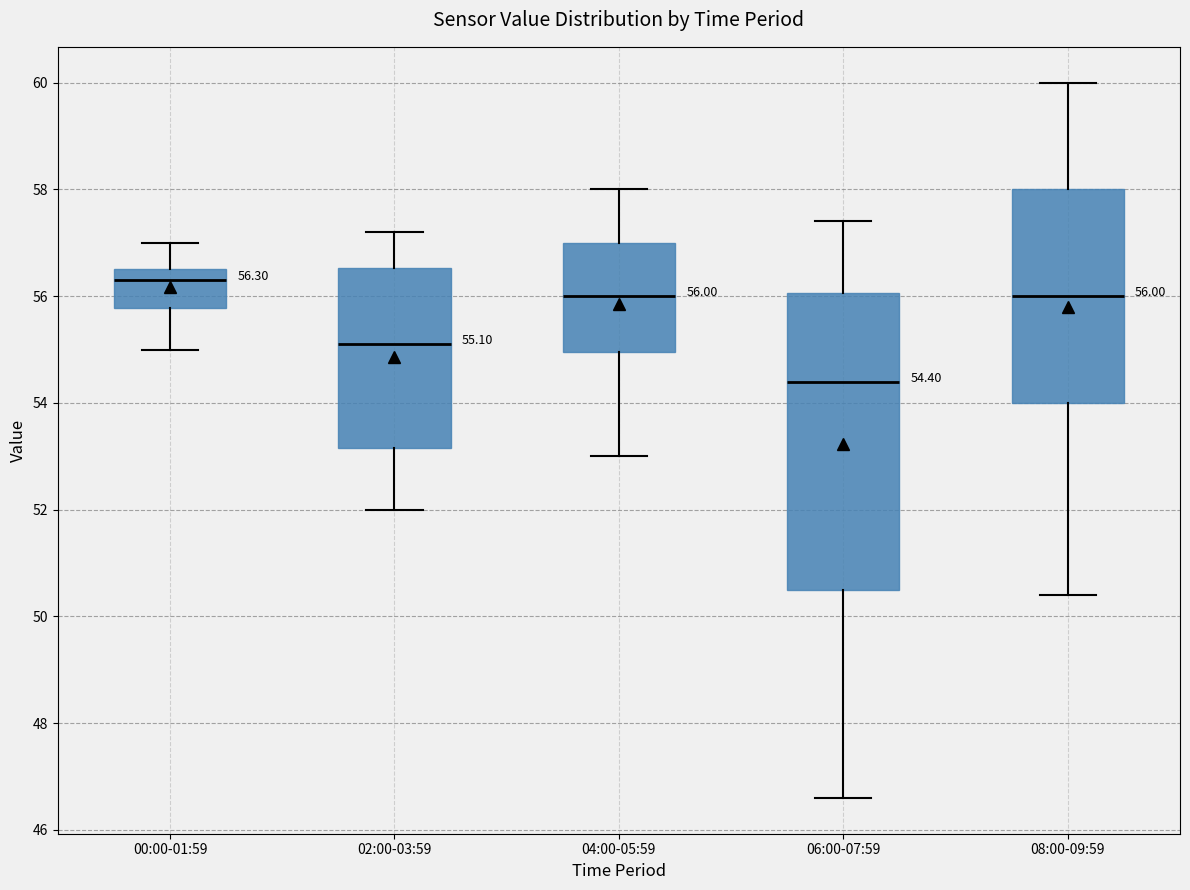

Which box's median line is the highest?

00:00-01:59